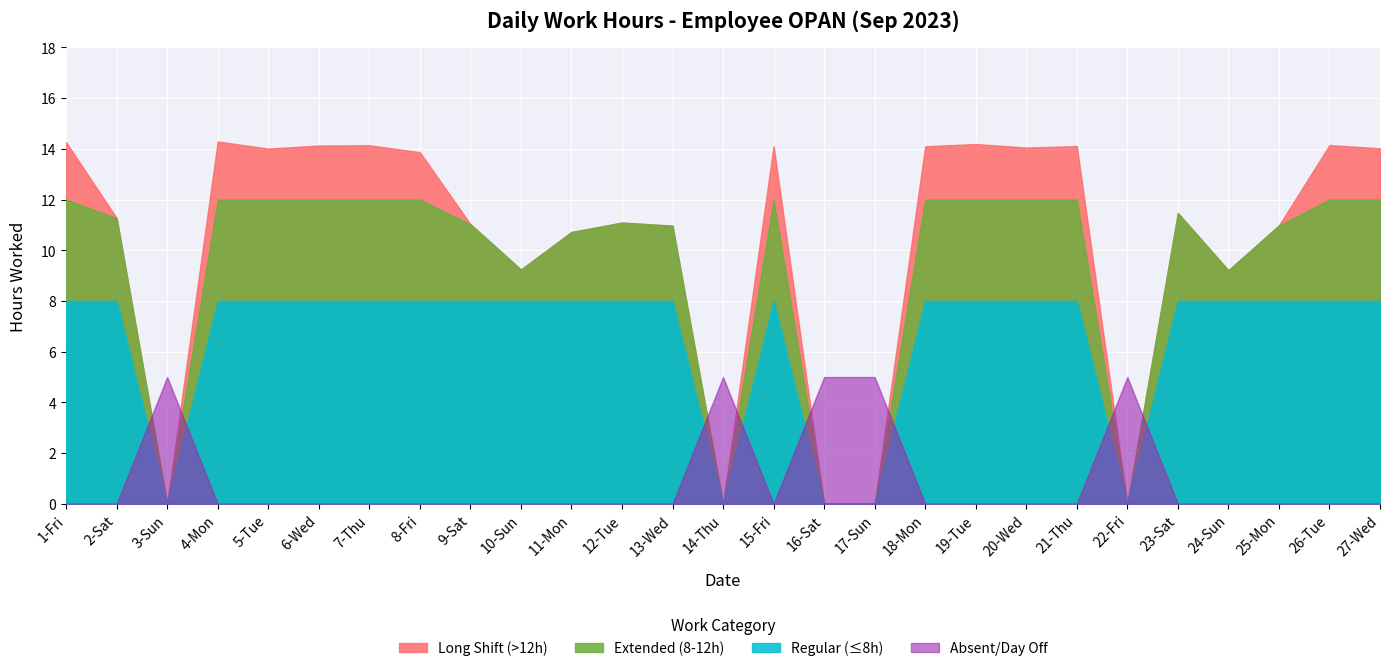

What is the label of the 19th point from the left?

19-Tue